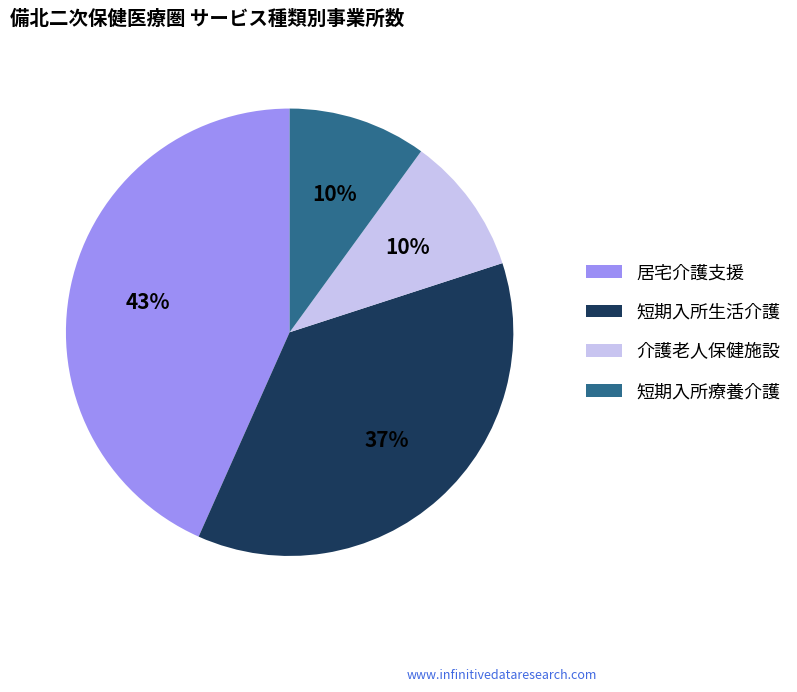

Does 居宅介護支援 represent more than half of the total?

No